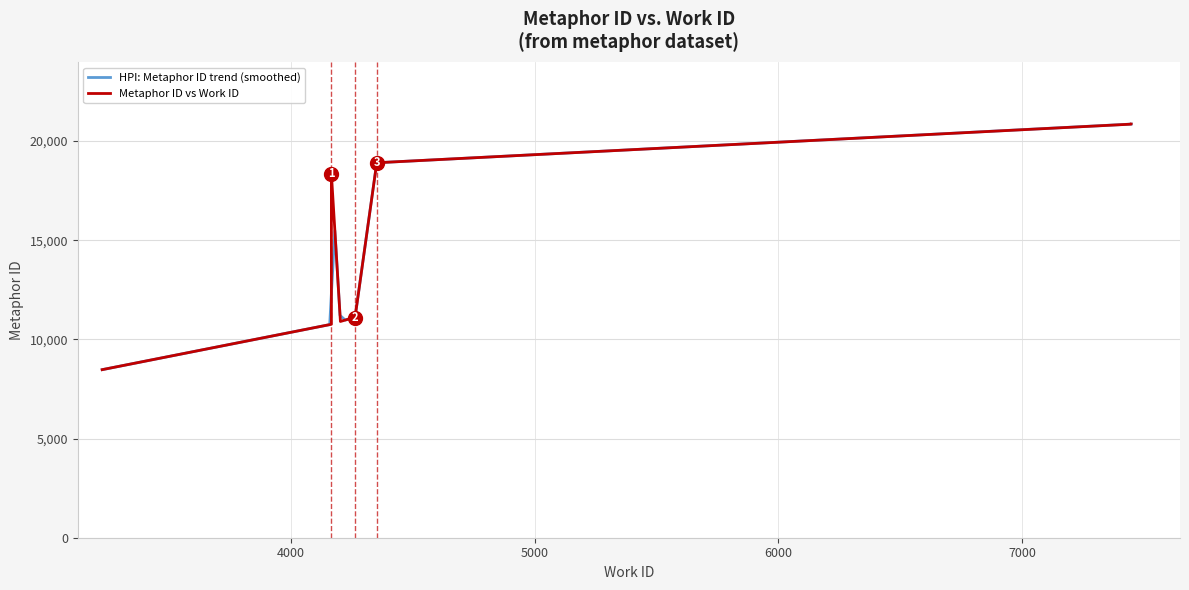

Does the chart have visible grid lines?

Yes